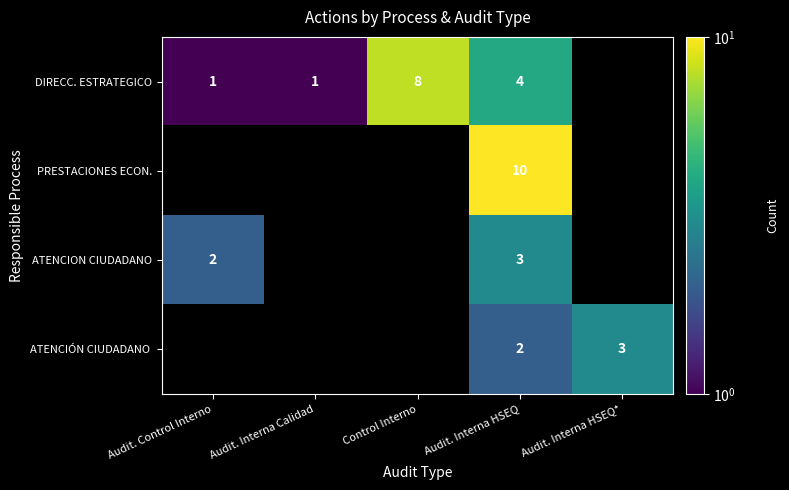

Is it true that ATENCION CIUDADANO equals 1 at Audit. Control Interno?

False